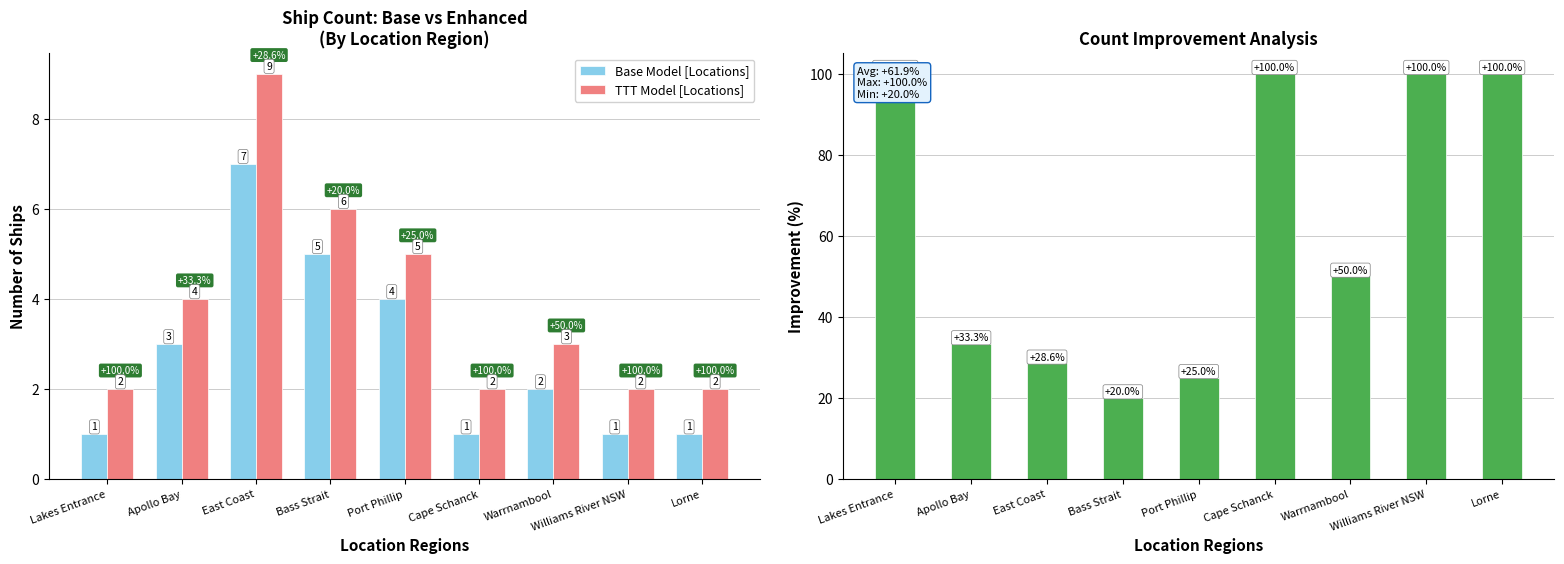

The Improvement (%) series shows 25.0 at Port Phillip. True or false?

True